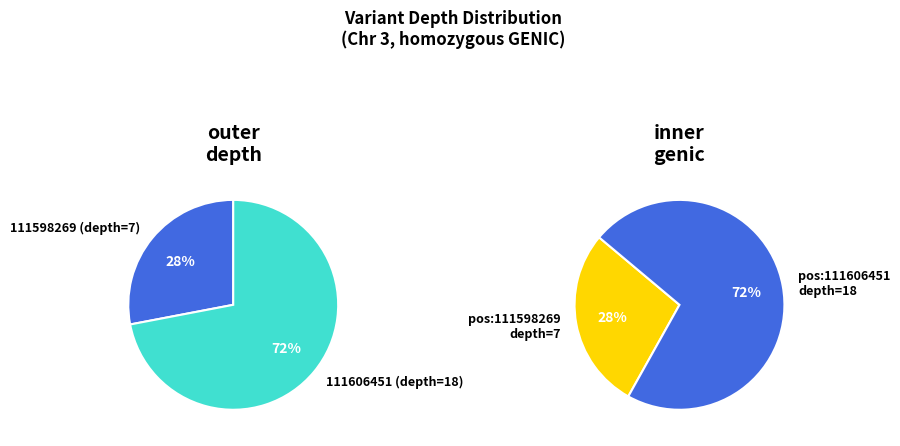

How many segments does this pie chart have?

2